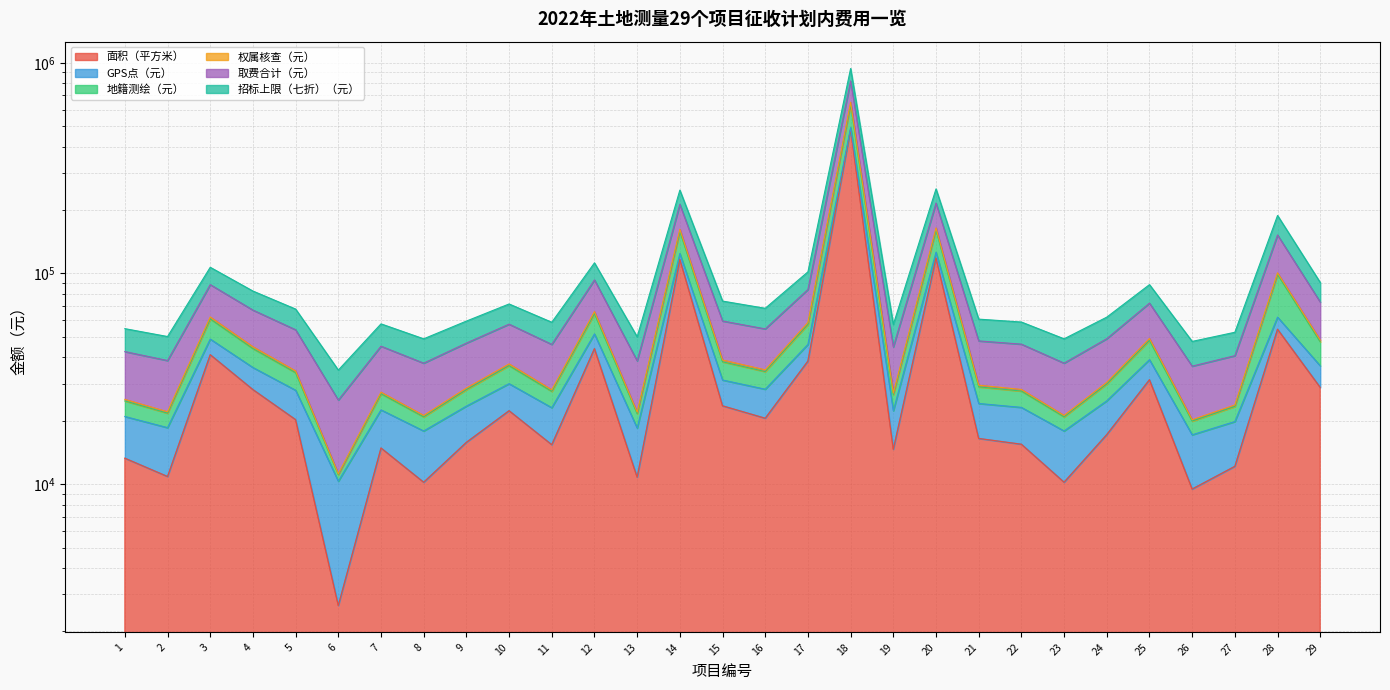

Is it true that 取费合计（元） equals 21600.3 at 26?

False